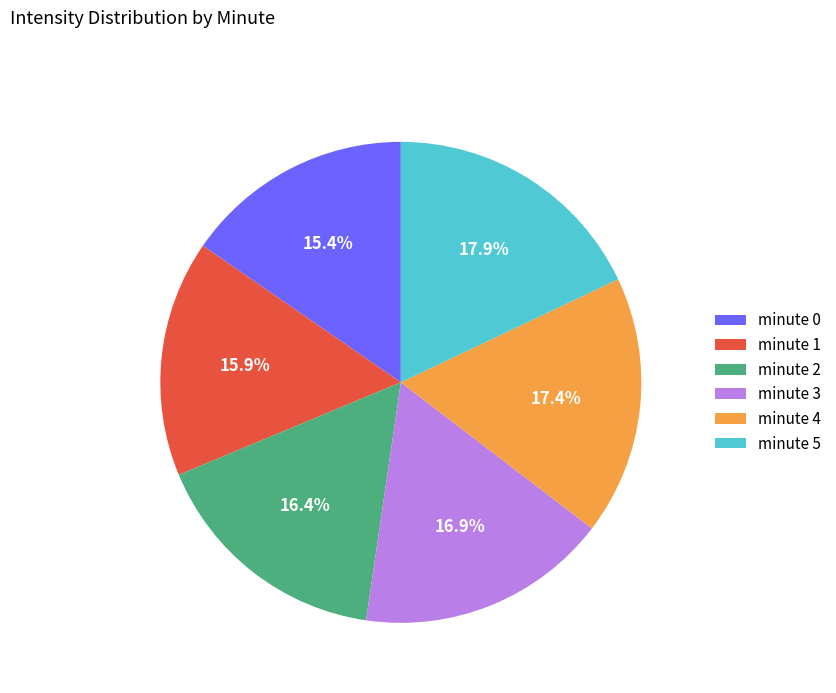

Does minute 3 represent more than half of the total?

No